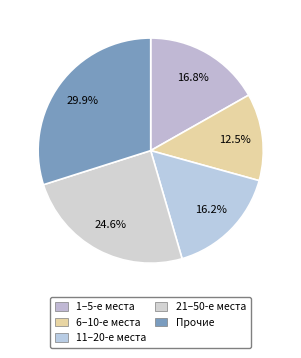

To the nearest percent, what is the average slice percentage?

20%